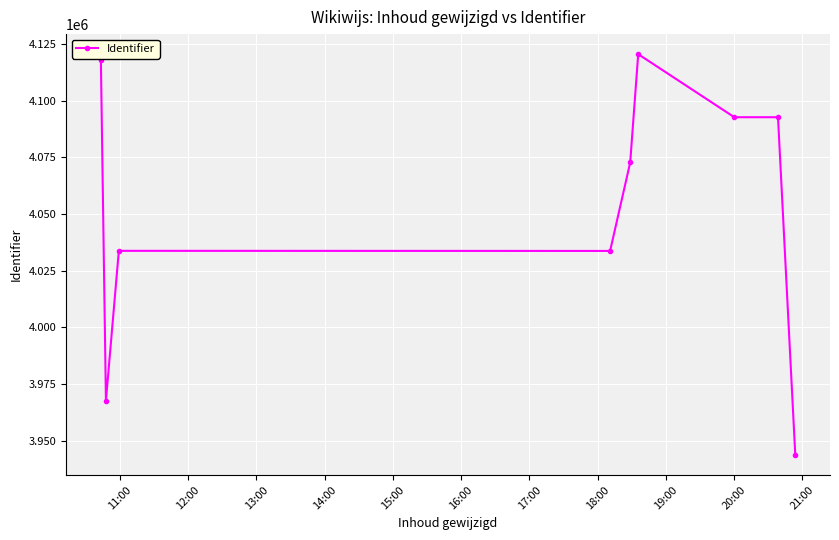

What is the difference between the second highest and second lowest values?

150338